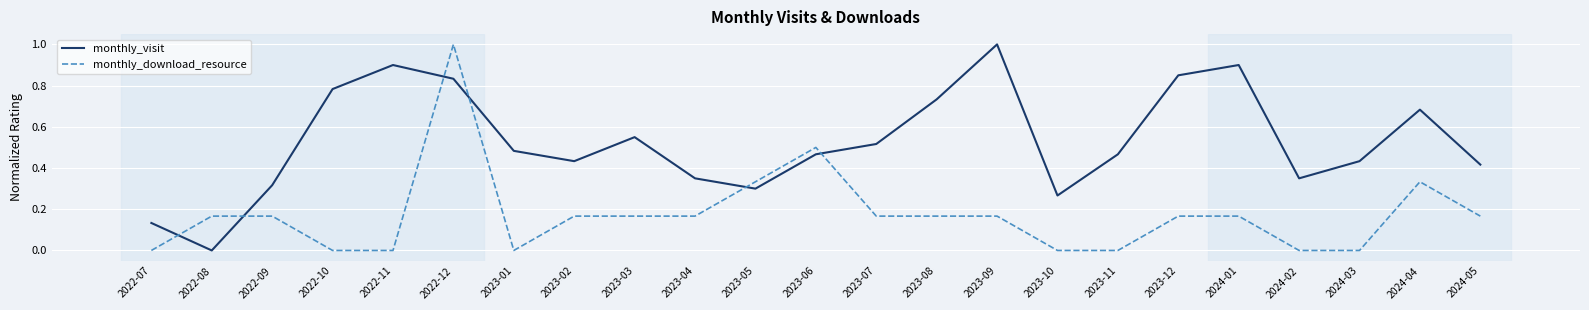

At 2023-11, list the series in order from largest to smallest.

monthly_visit, monthly_download_resource